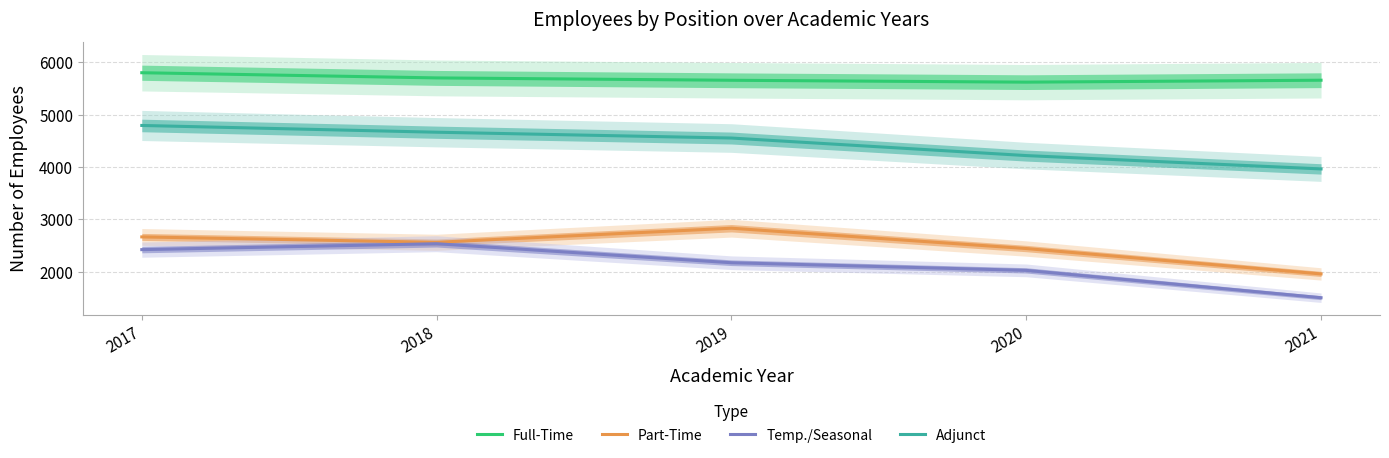

True or false: Adjunct and Part-Time intersect in this chart.

False